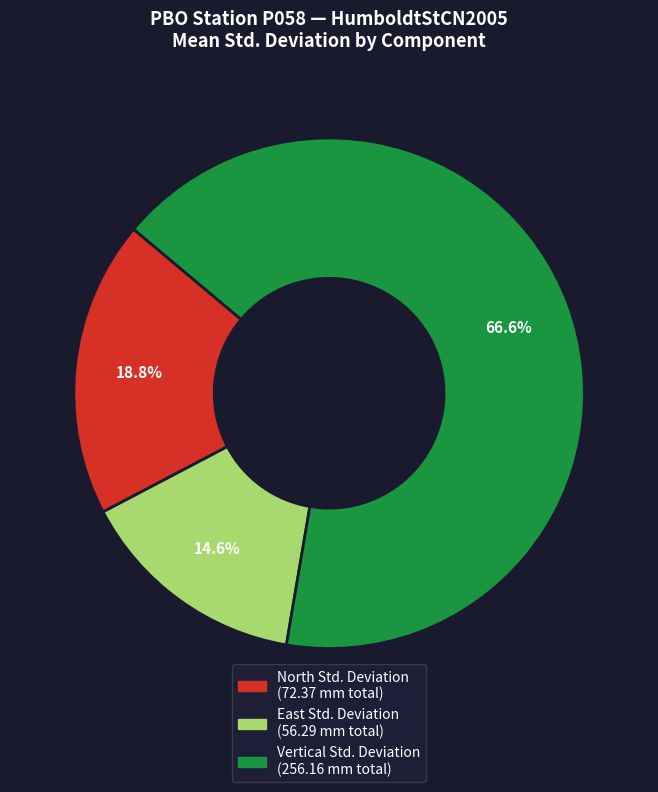

Is there a majority slice in this chart?

Yes